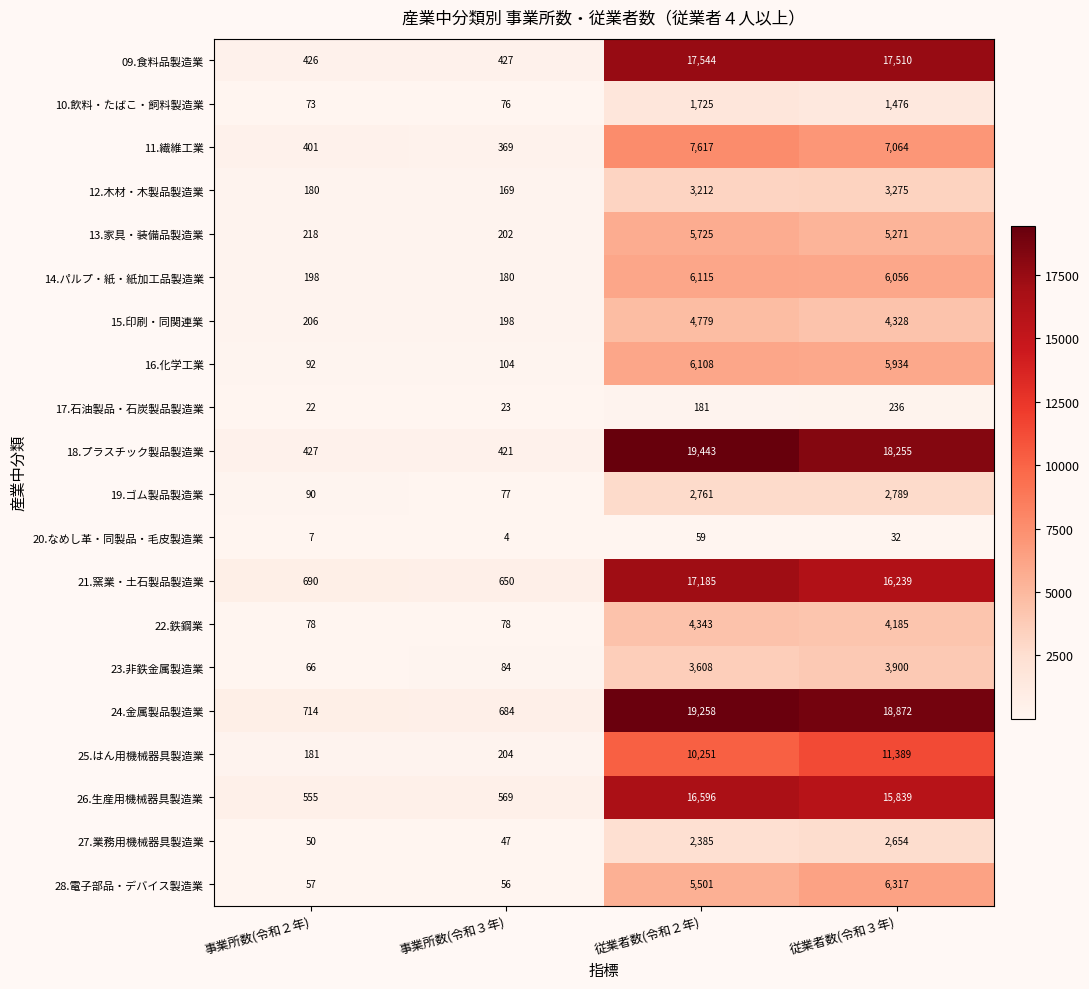

What is the sum of the 16.化学工業 values at 従業者数(令和３年) and 事業所数(令和３年)?

6038